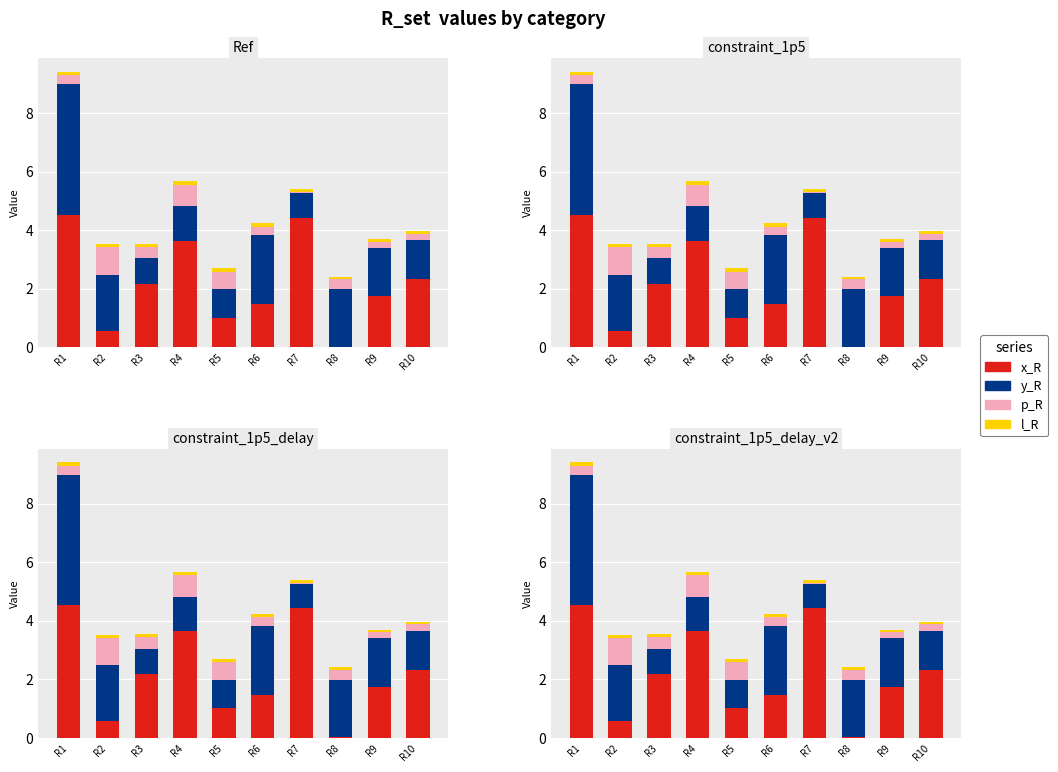

Which category has the lowest value across all series?

R8